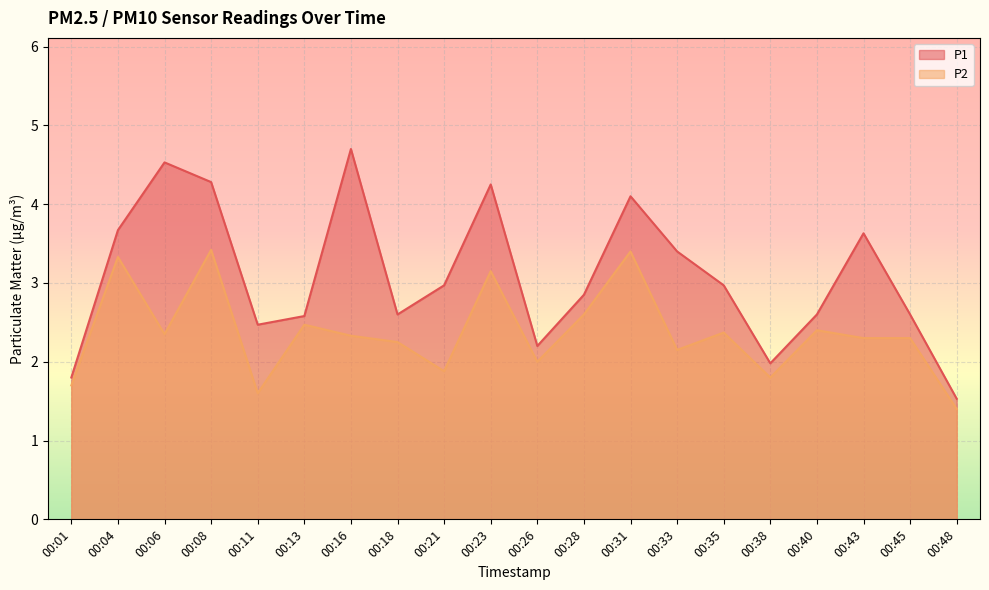

How many interior local peaks does the P2 series have?

7